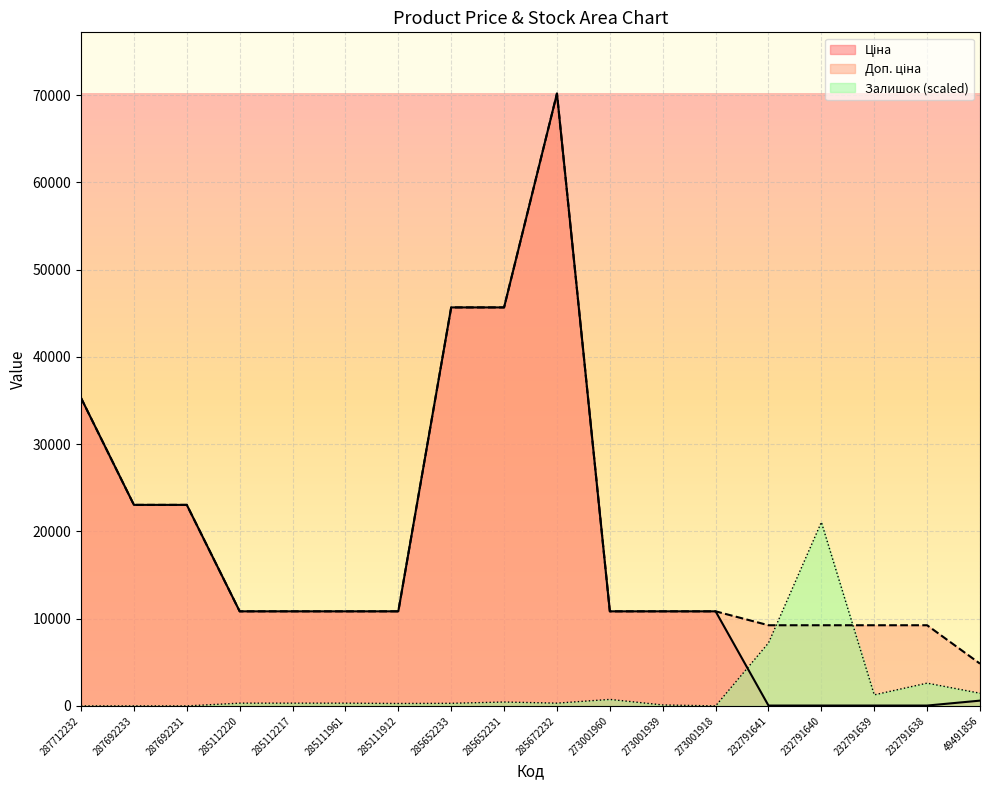

True or false: Ціна and Доп. ціна cross at least once.

False